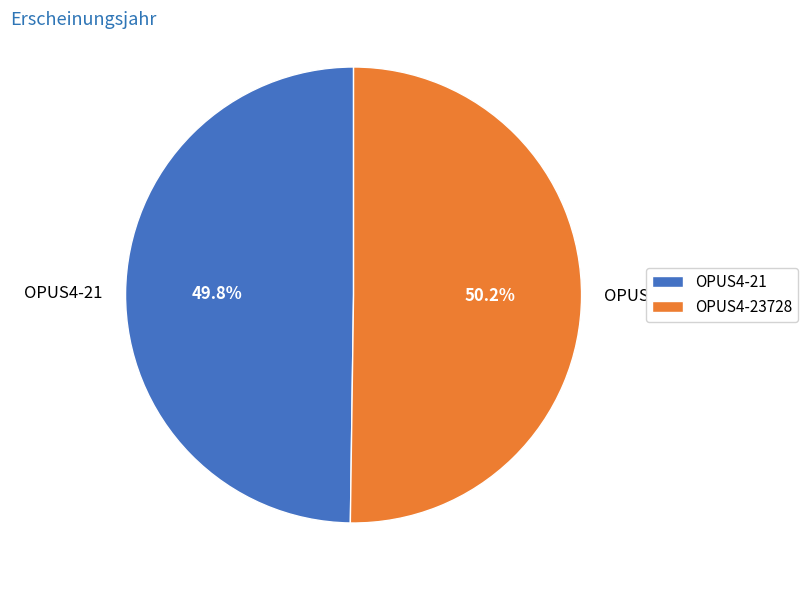

How many segments does this pie chart have?

2